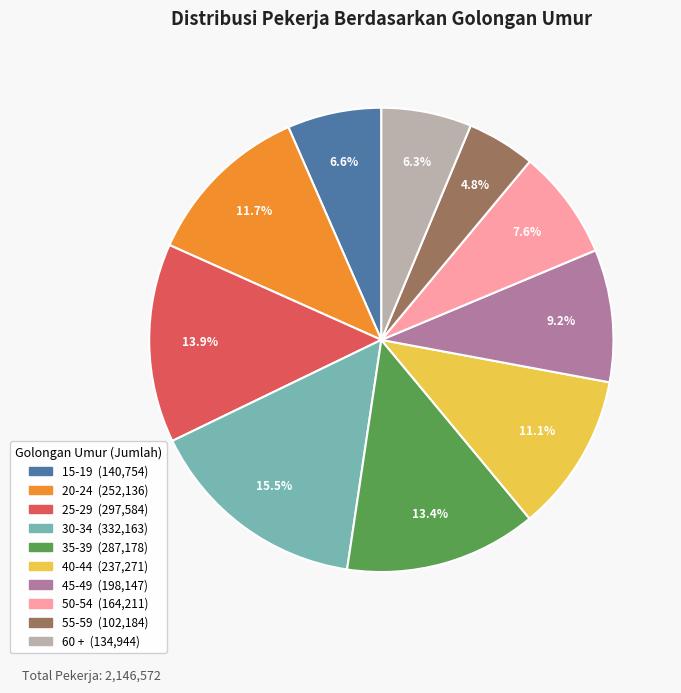

What percentage is the 40-44 slice, to the nearest percent?

11%